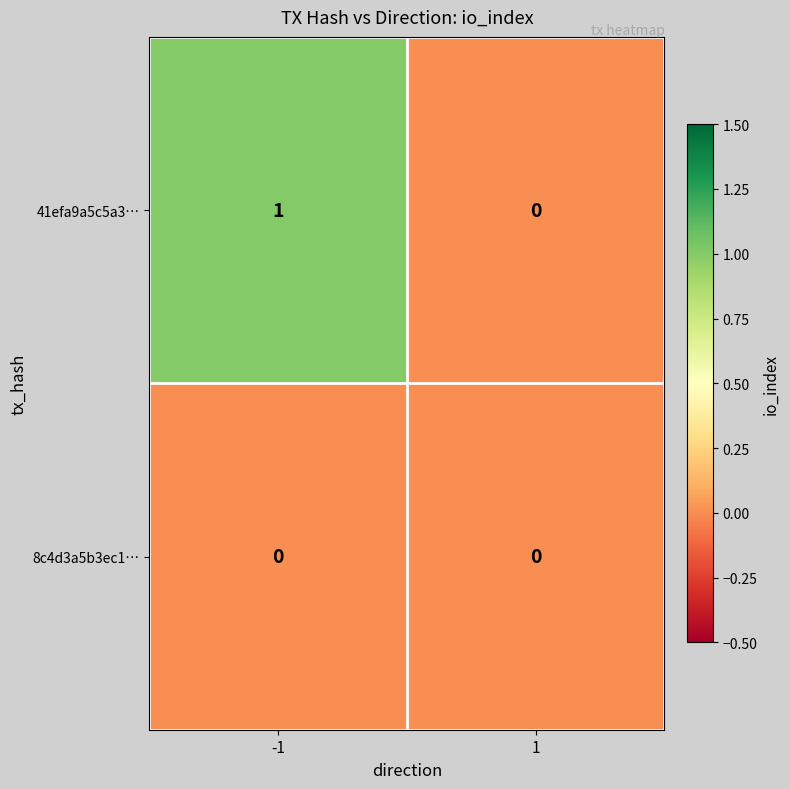

Which series has the largest total across all categories?

41efa9a5c5a3…